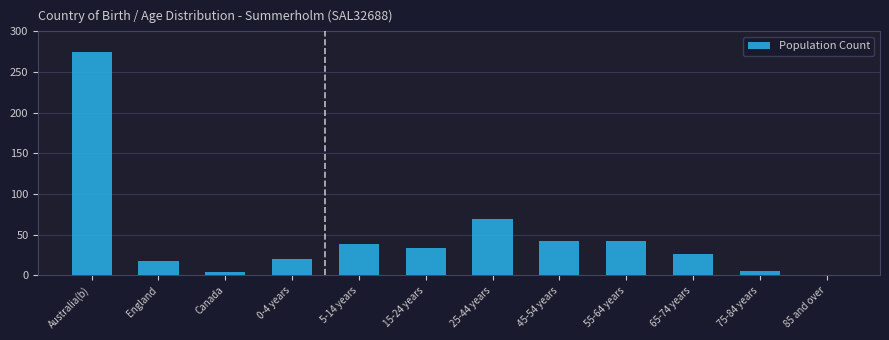

What is the change in value from 25-44 years to 45-54 years?

-27